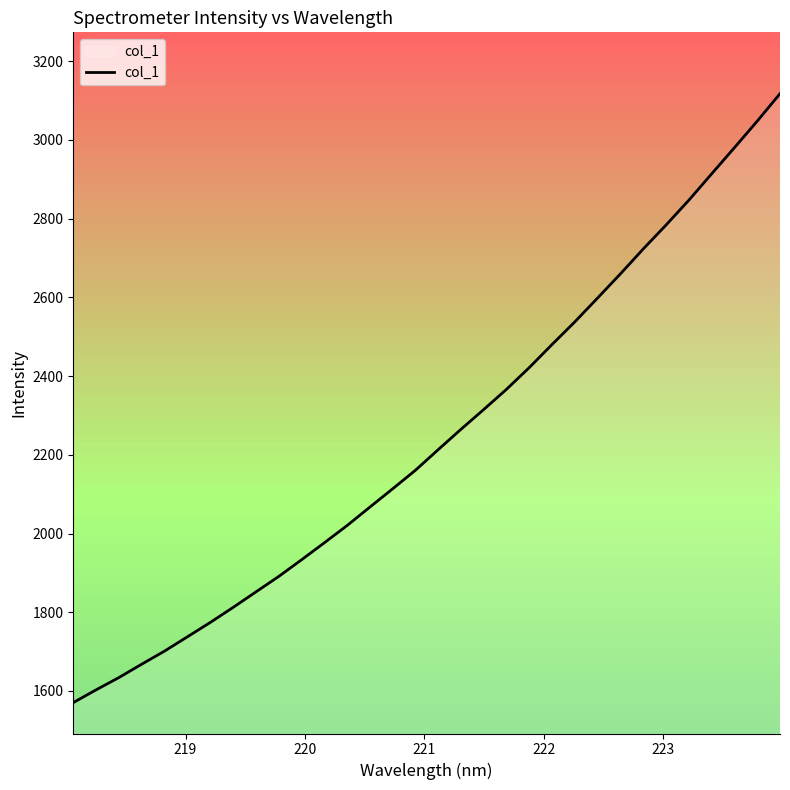

Reading left to right, list all the values displayed in this chart.

1570.3	1602.8	1634.0	1668.0	1701.3	1737.5	1773.9	1812.0	1851.4	1890.7	1933.0	1976.3	2020.2	2067.1	2113.6	2160.8	2213.2	2265.0	2315.3	2366.7	2422.0	2480.7	2538.3	2598.9	2660.2	2723.3	2784.1	2847.1	2914.0	2980.4	3047.8	3117.6